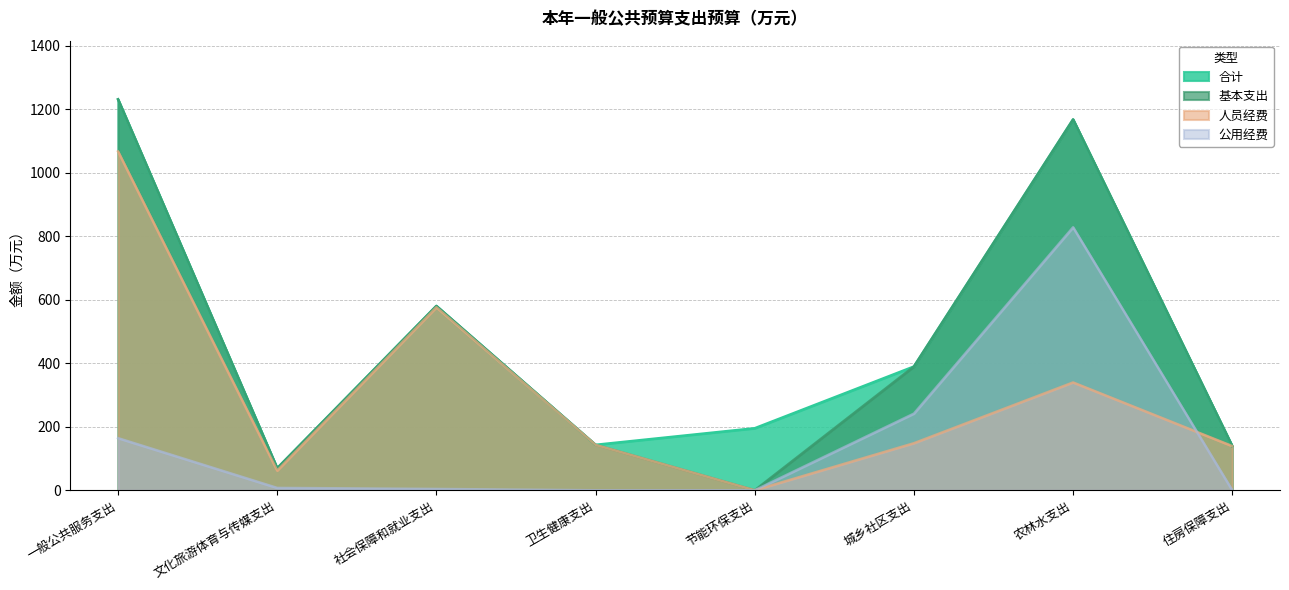

What is the approximate value of 人员经费 at 一般公共服务支出?

1067.1